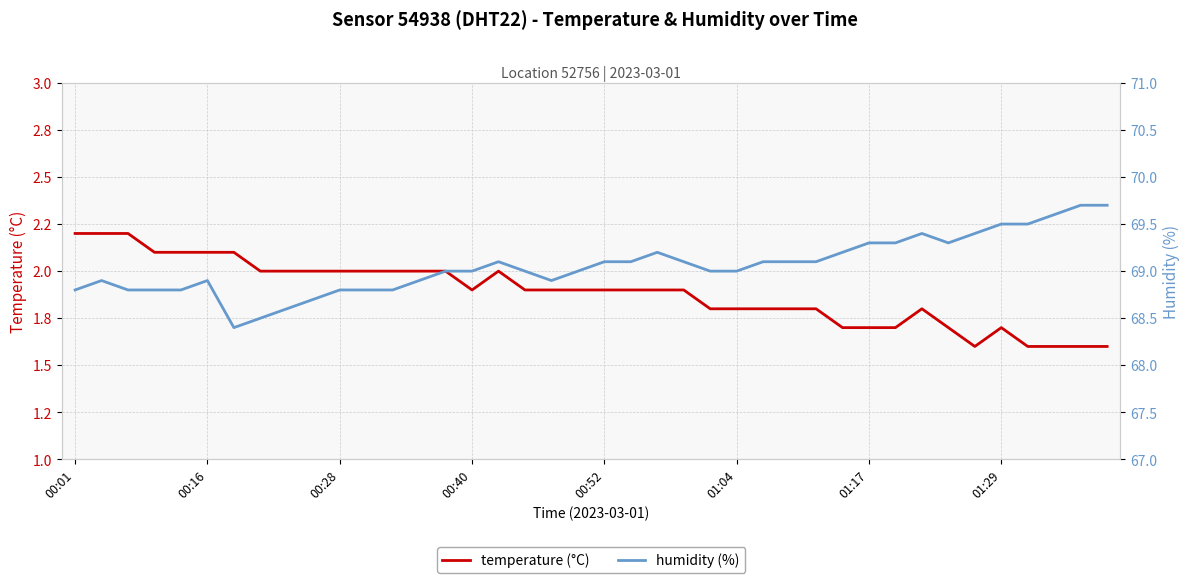

What is the difference between the maximum and second lowest values in the temperature (°C) series?

0.6